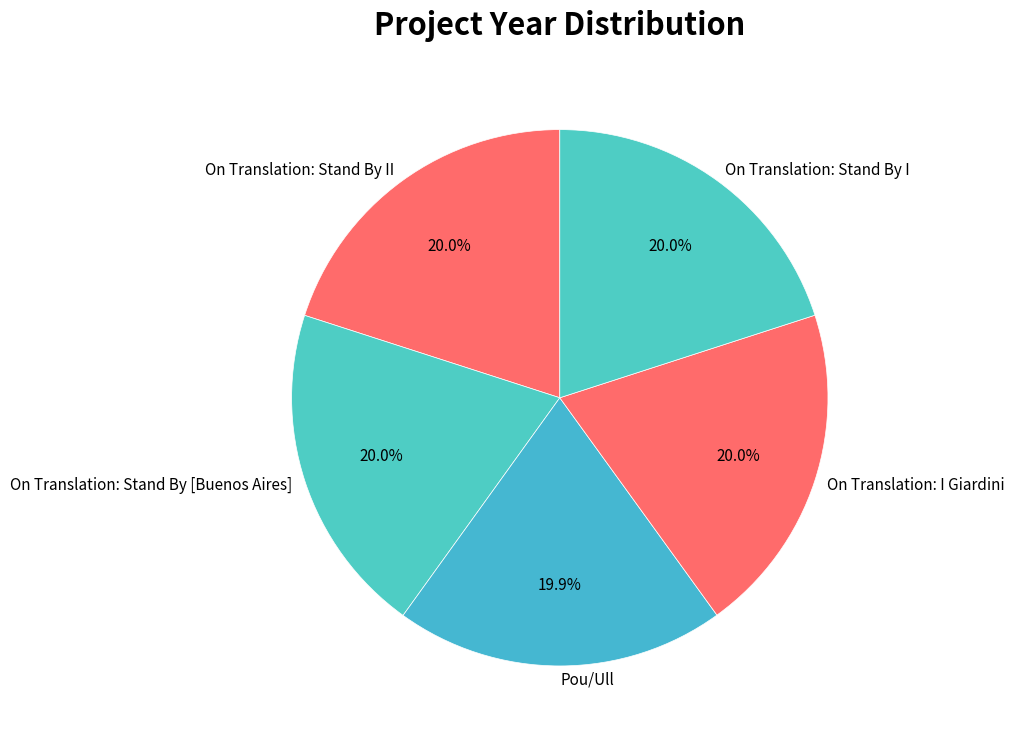

To the nearest percent, what percentage of the pie is On Translation: I Giardini?

20%